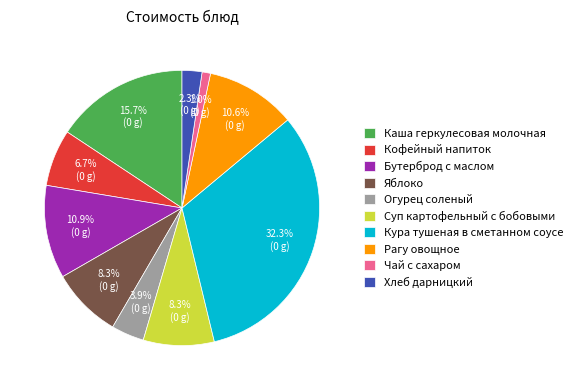

Is there a majority slice in this chart?

No